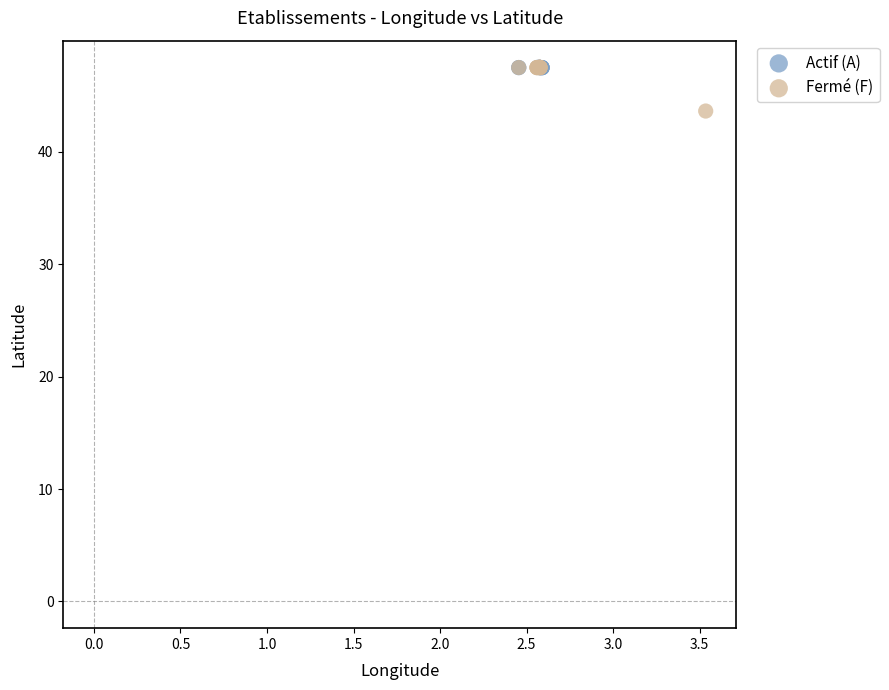

Which series contains the lowest Y value?

Fermé (F)